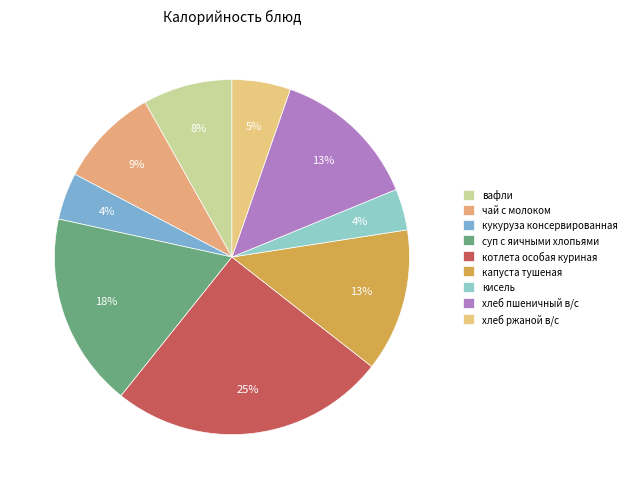

How many slices are in this pie chart?

9